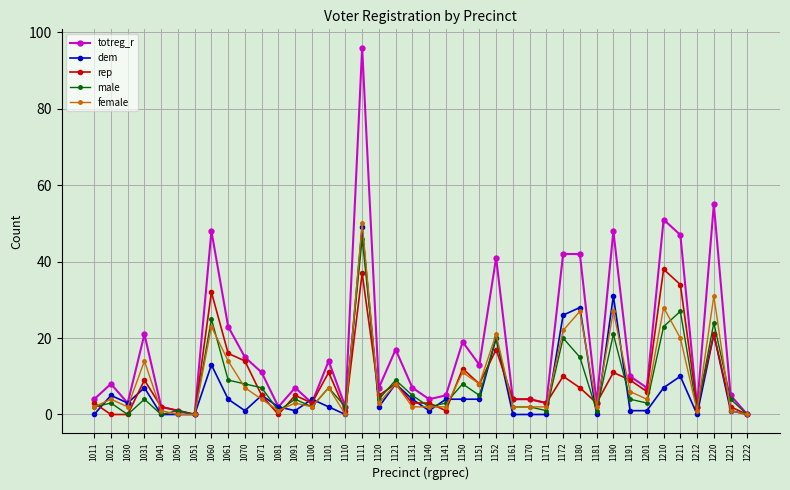

What is the greatest value displayed?

96